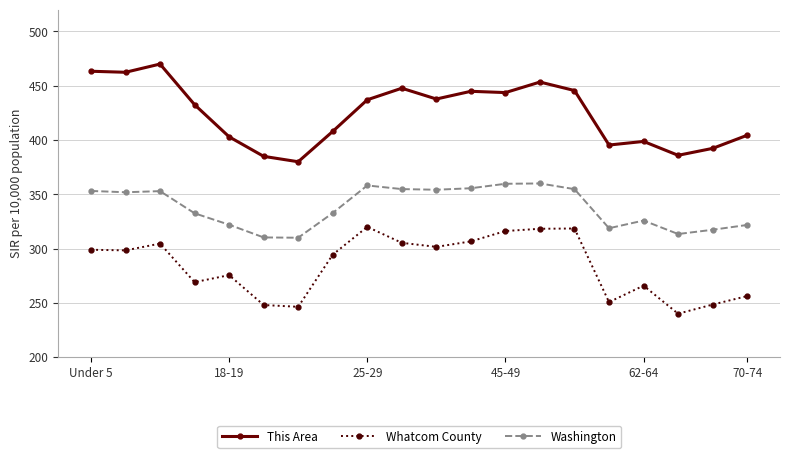

At how many categories does at least one series exceed 458?

3